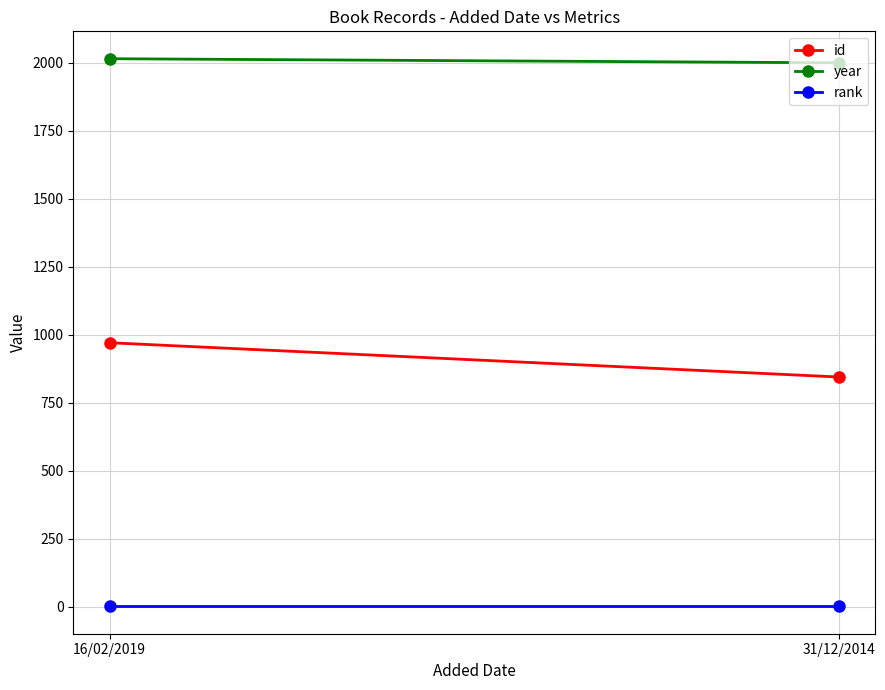

Rank the categories by year value from lowest to highest.

31/12/2014, 16/02/2019